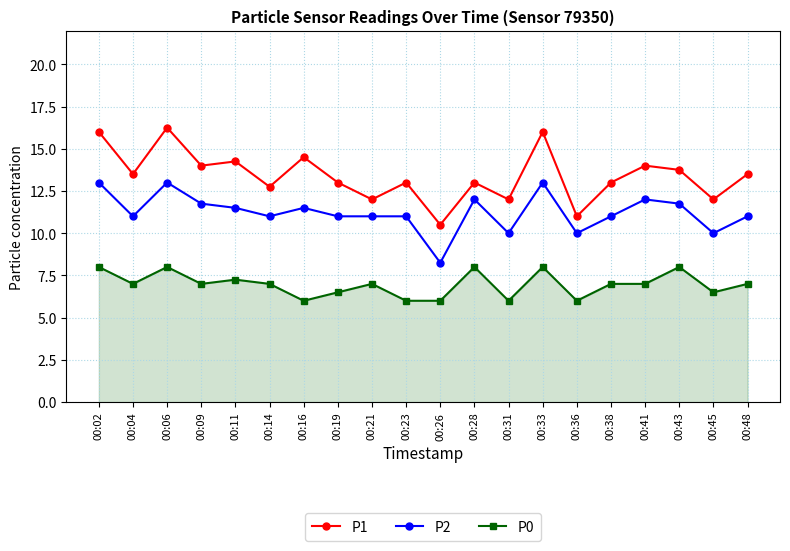

Is it true that P1 equals 13.0 at 00:19?

True